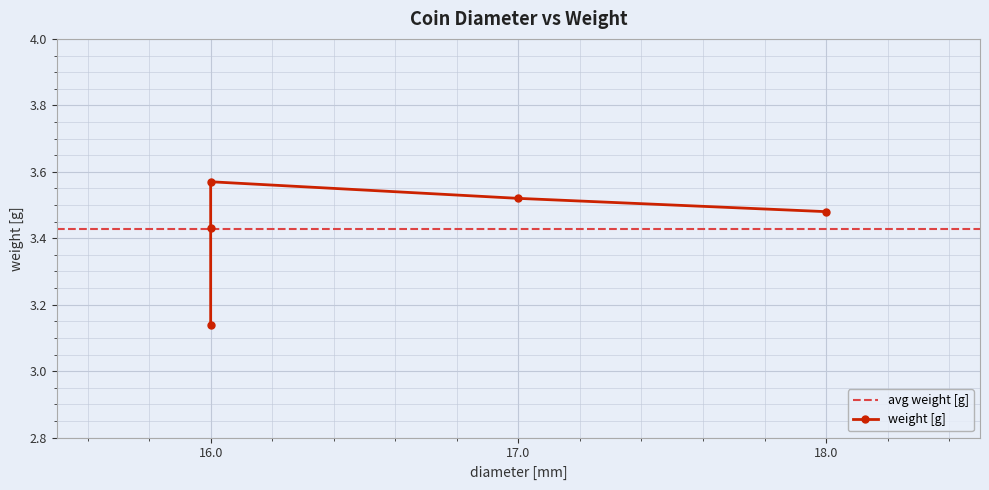

What is the sum of the values at 16.0 and 16.0?

6.7